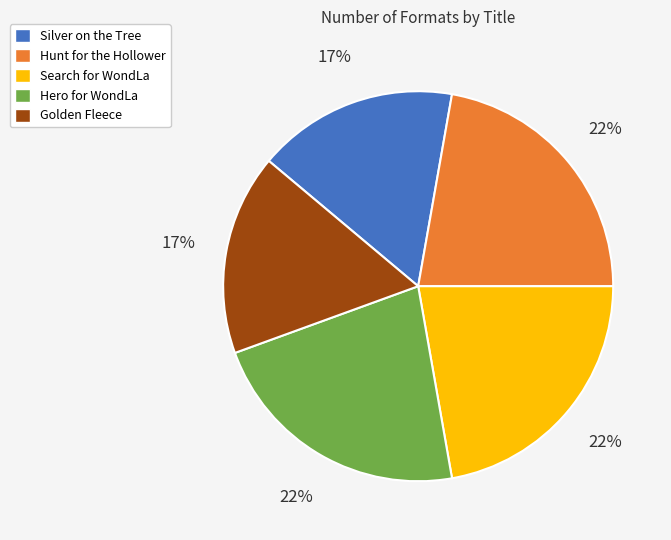

Is the sum of Search for WondLa and Hero for WondLa greater than half?

No